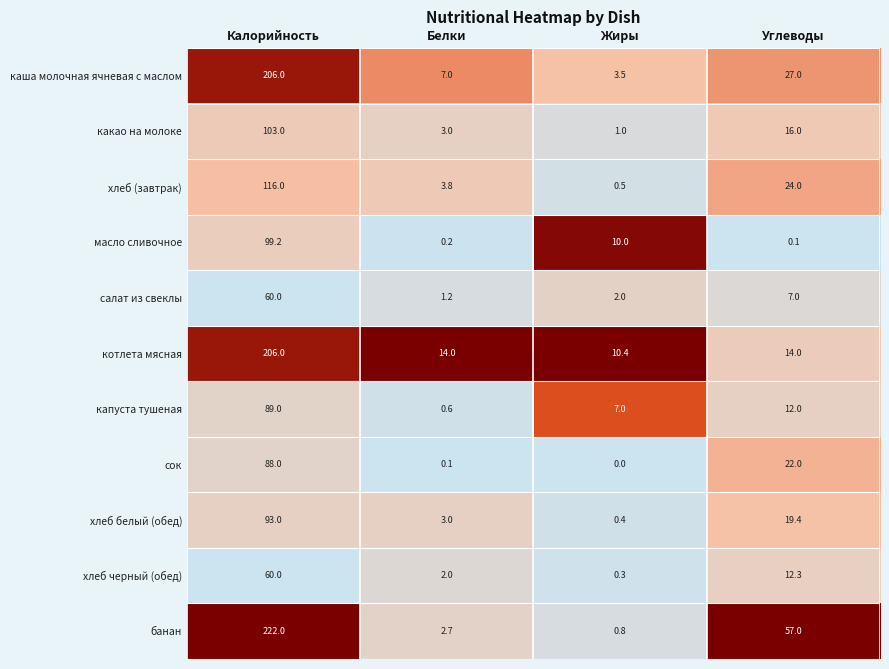

The салат из свеклы series shows 2.0 at Жиры. True or false?

True